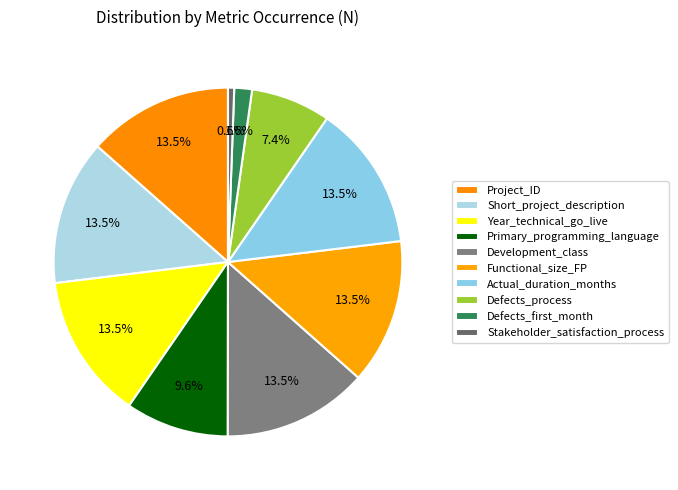

Rank the categories by value from lowest to highest.

Stakeholder_satisfaction_process, Defects_first_month, Defects_process, Primary_programming_language, Project_ID, Short_project_description, Year_technical_go_live, Development_class, Functional_size_FP, Actual_duration_months